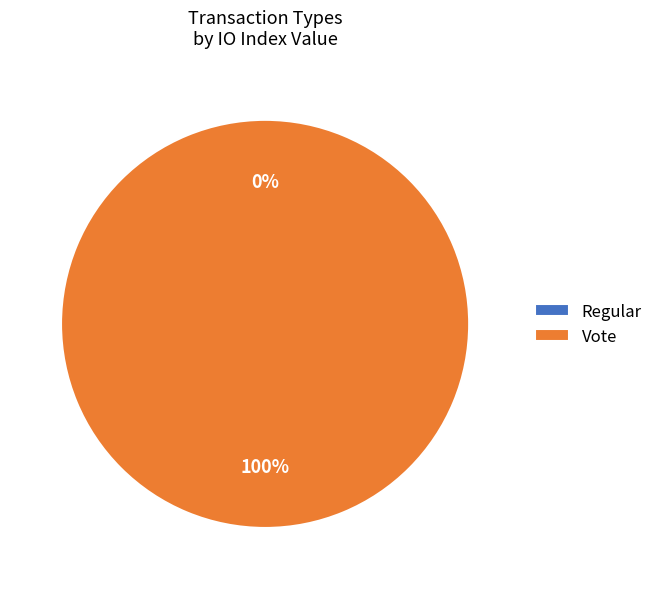

Combined, do Regular and Vote account for over 50%?

Yes